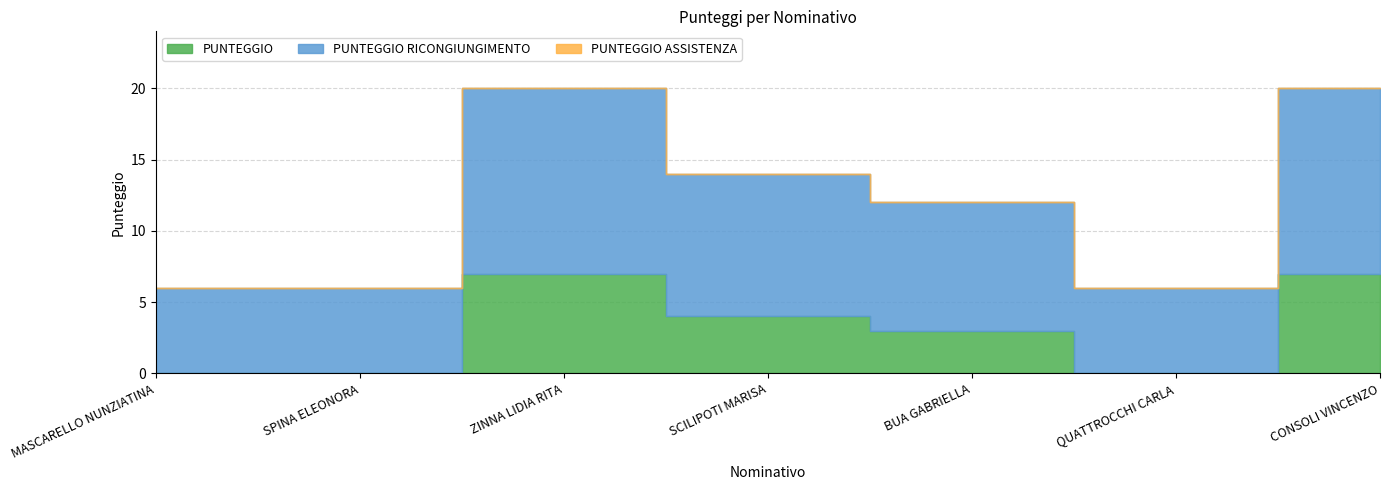

At how many categories does at least one series exceed 4?

7